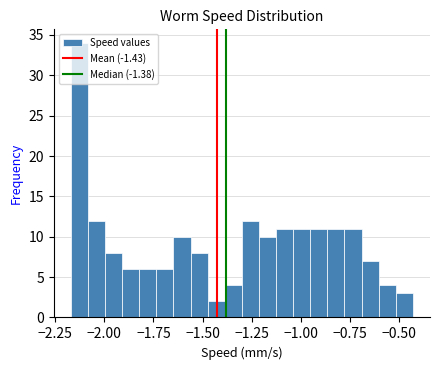

Read against the x-axis, roughly where is the centre of the tallest bar?

-2.15